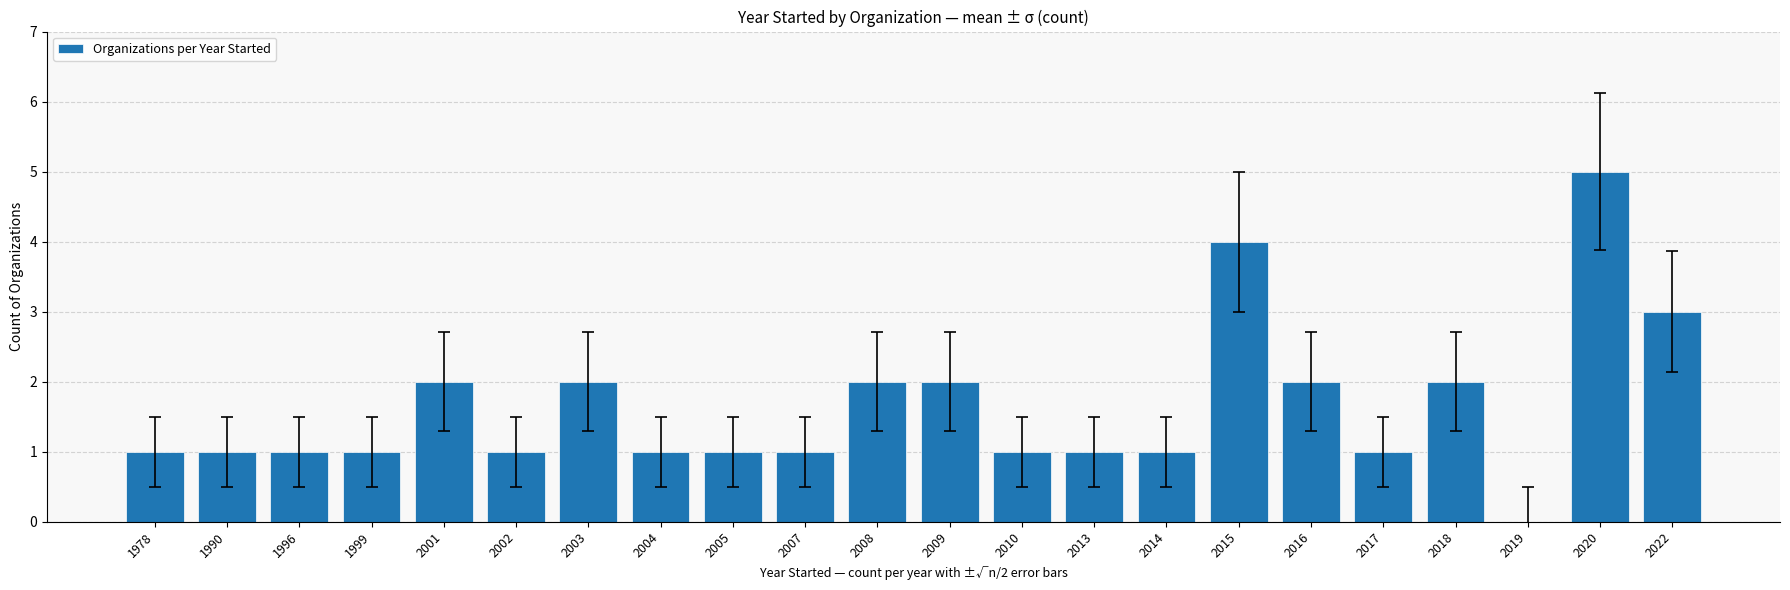

The value at 2019 is 0. True or false?

True